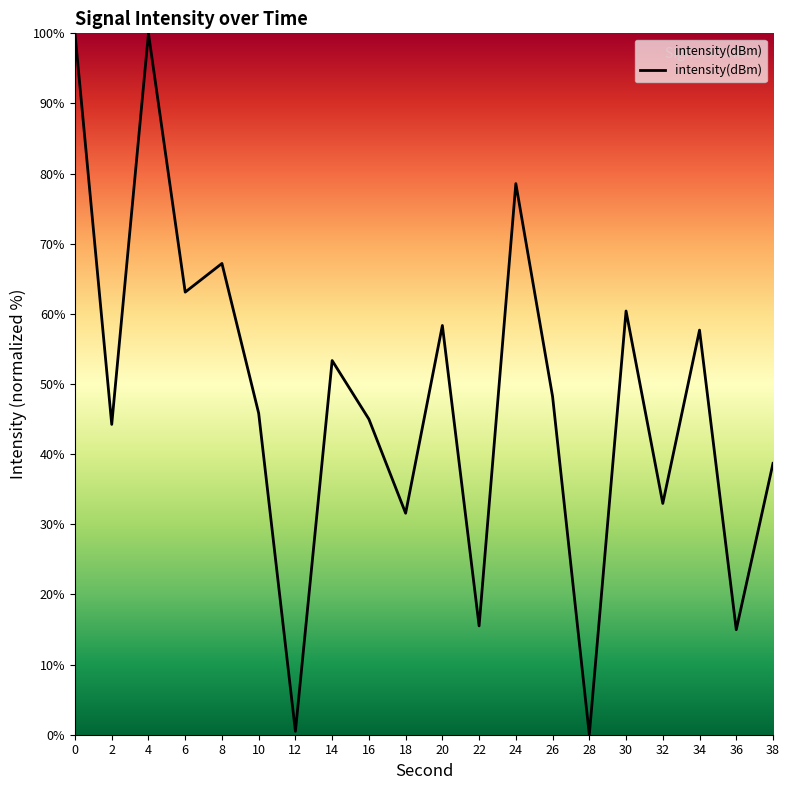

What is the difference between the maximum and minimum values?

100.0